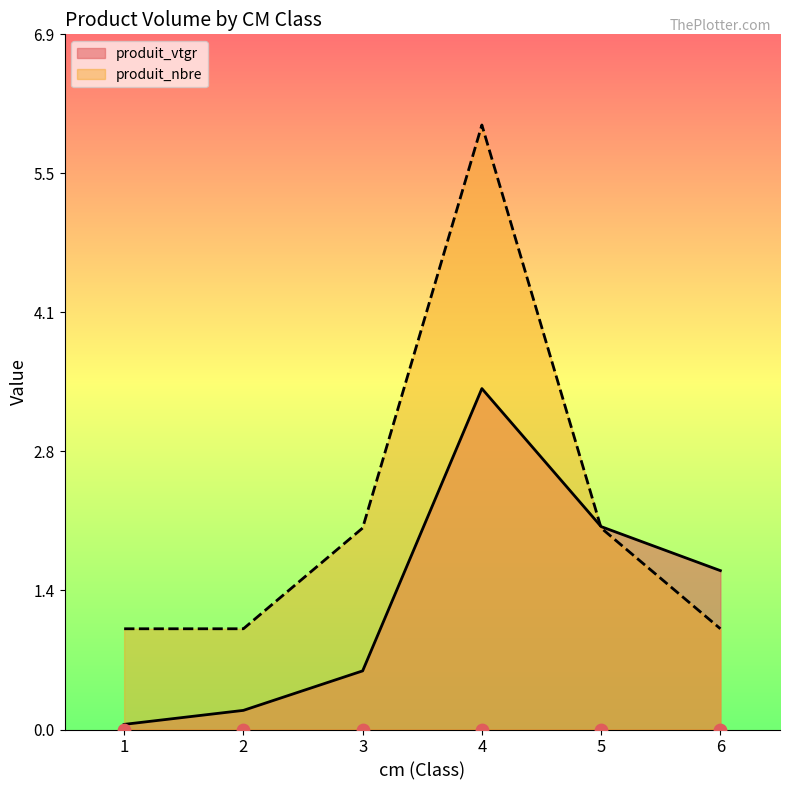

Which series contains the lowest Y value?

produit_vtgr